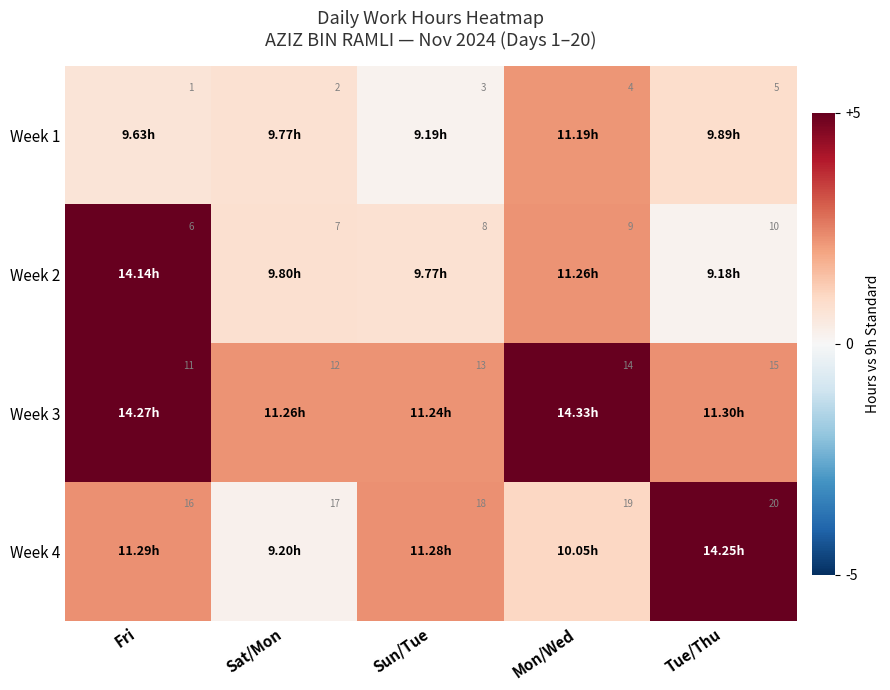

List the series in order of their peak value, lowest first.

Week 1, Week 2, Week 3, Week 4